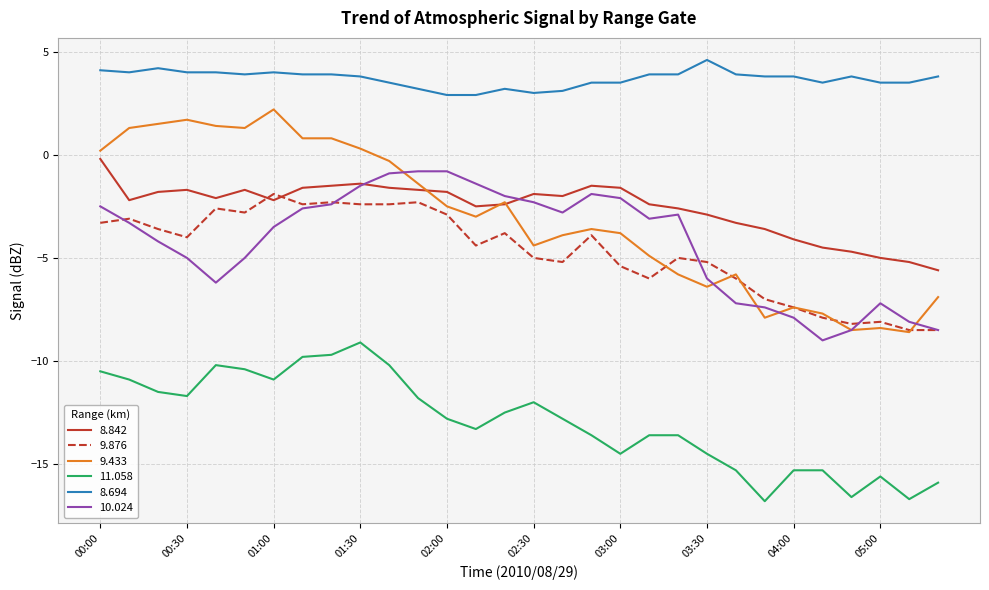

What is the sum of all 9.433 values?

-92.0